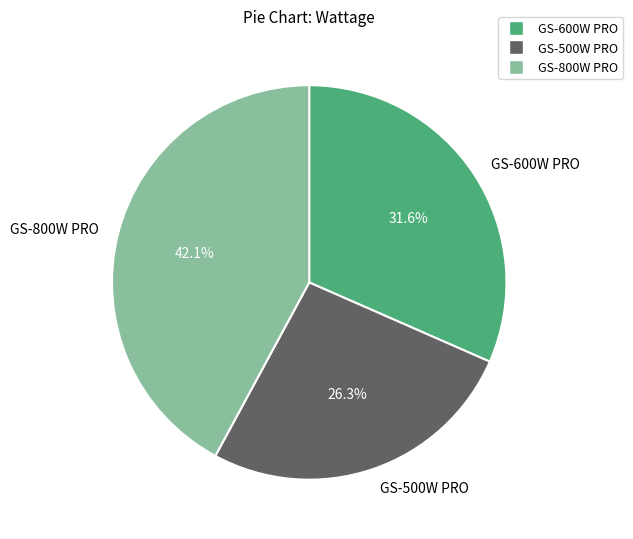

Is there a majority slice in this chart?

No